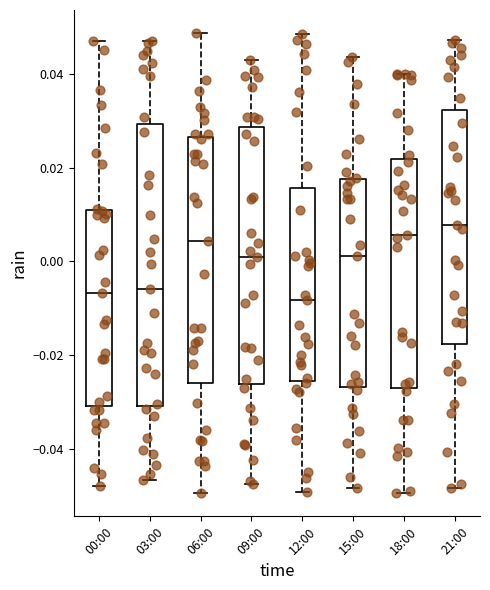

Which box's median line is the highest?

21:00